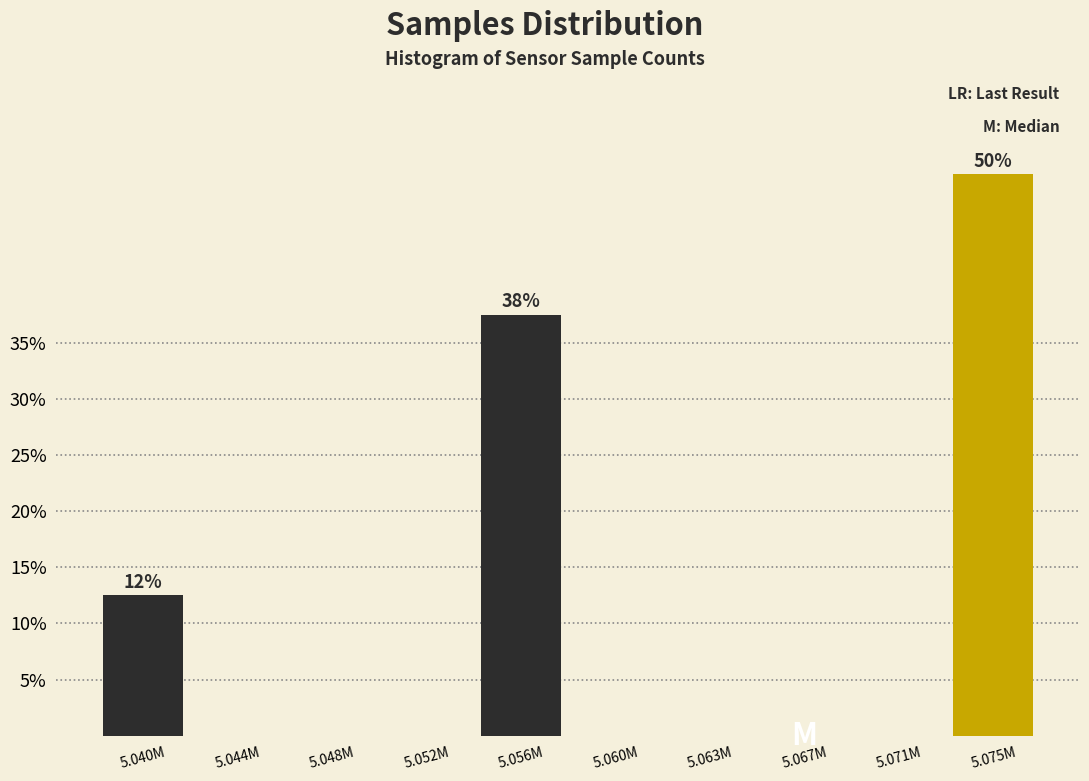

Reading left to right, what are all the values shown in this chart?

5.040M=12.5	5.044M=0.0	5.048M=0.0	5.052M=0.0	5.056M=37.5	5.060M=0.0	5.063M=0.0	5.067M=0.0	5.071M=0.0	5.075M=50.0